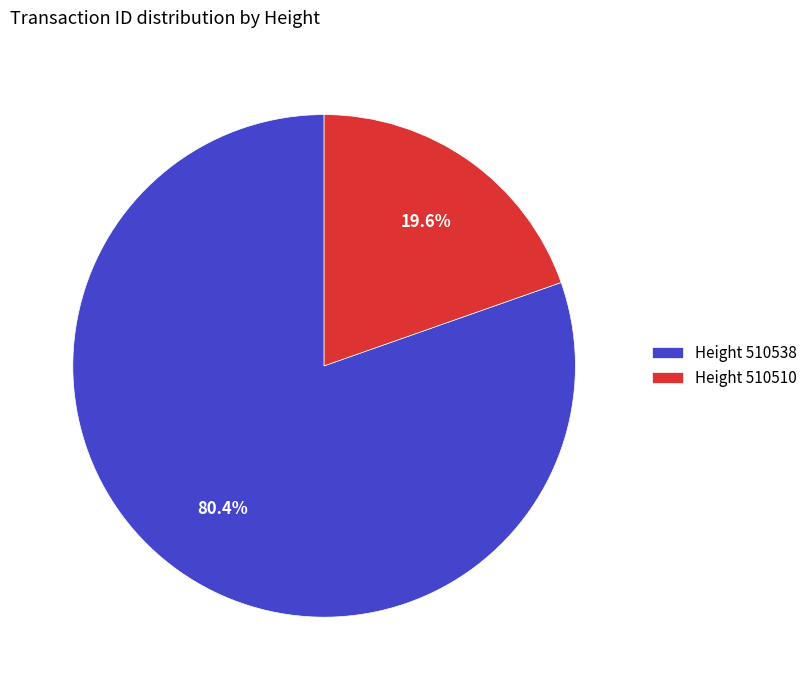

Which category accounts for the majority?

Height 510538